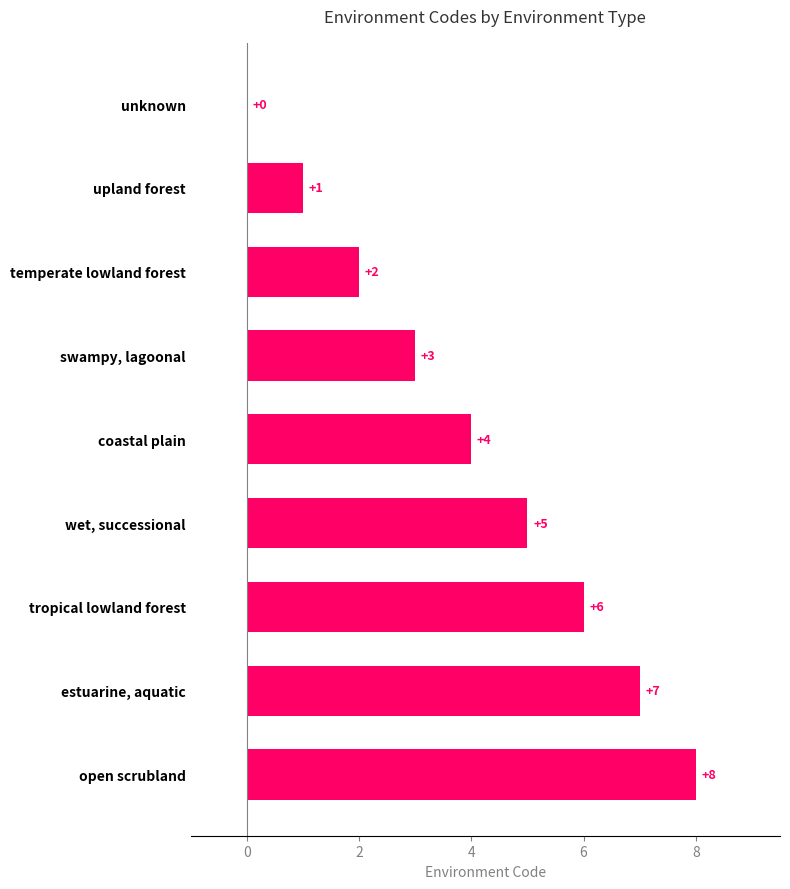

True or false: the data shows 2 at wet, successional.

False